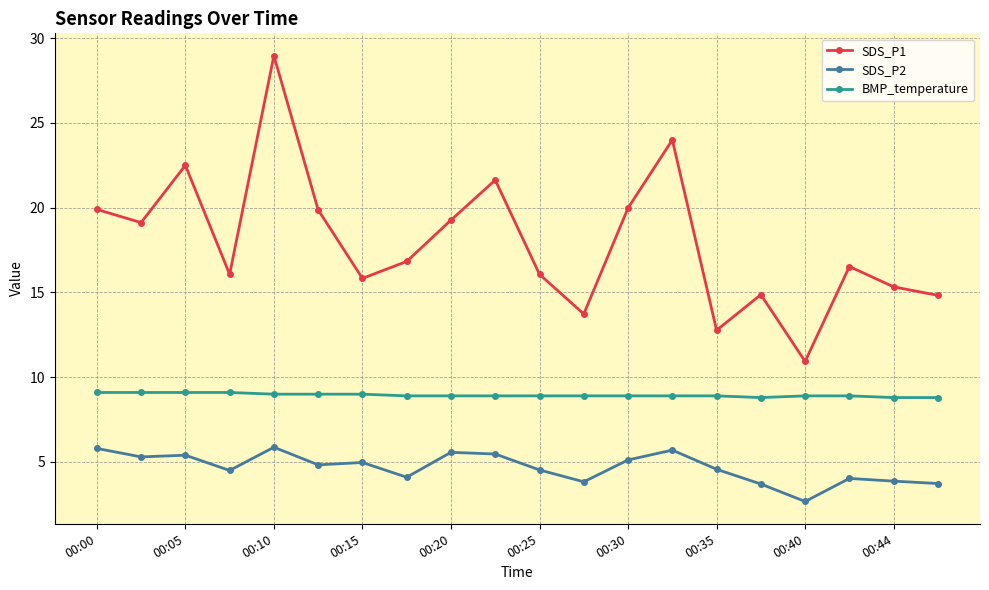

Which series has the largest total across all categories?

SDS_P1